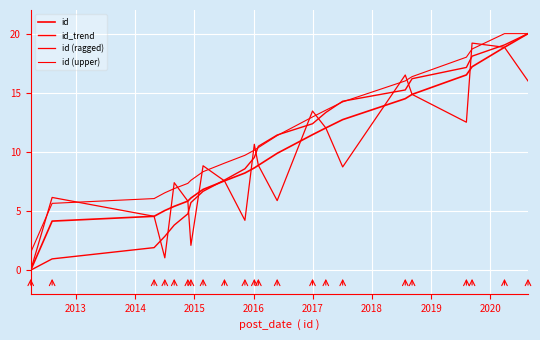

What is the difference between the maximum and minimum values in the id series?

20.0